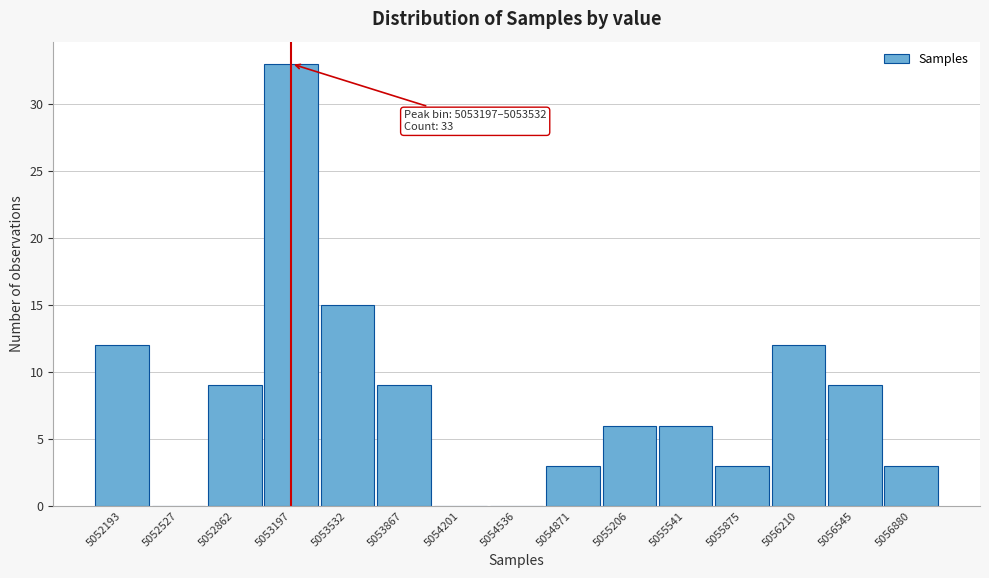

Reading left to right, extract all data points from this chart.

5052193=12	5052527=0	5052862=9	5053197=33	5053532=15	5053867=9	5054201=0	5054536=0	5054871=3	5055206=6	5055541=6	5055875=3	5056210=12	5056545=9	5056880=3